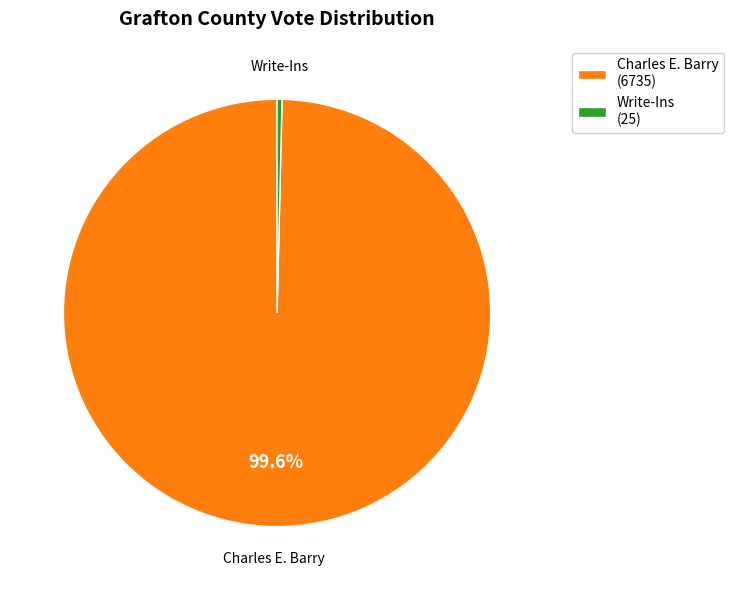

Between Write-Ins and Charles E. Barry, which is larger?

Charles E. Barry